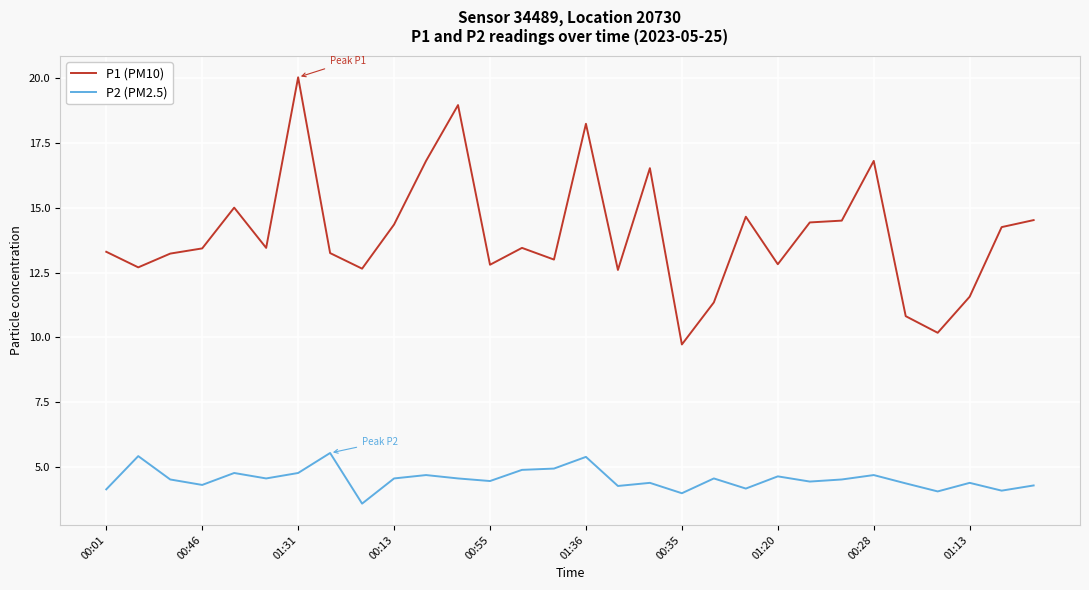

True or false: P1 (PM10) and P2 (PM2.5) cross at least once.

False